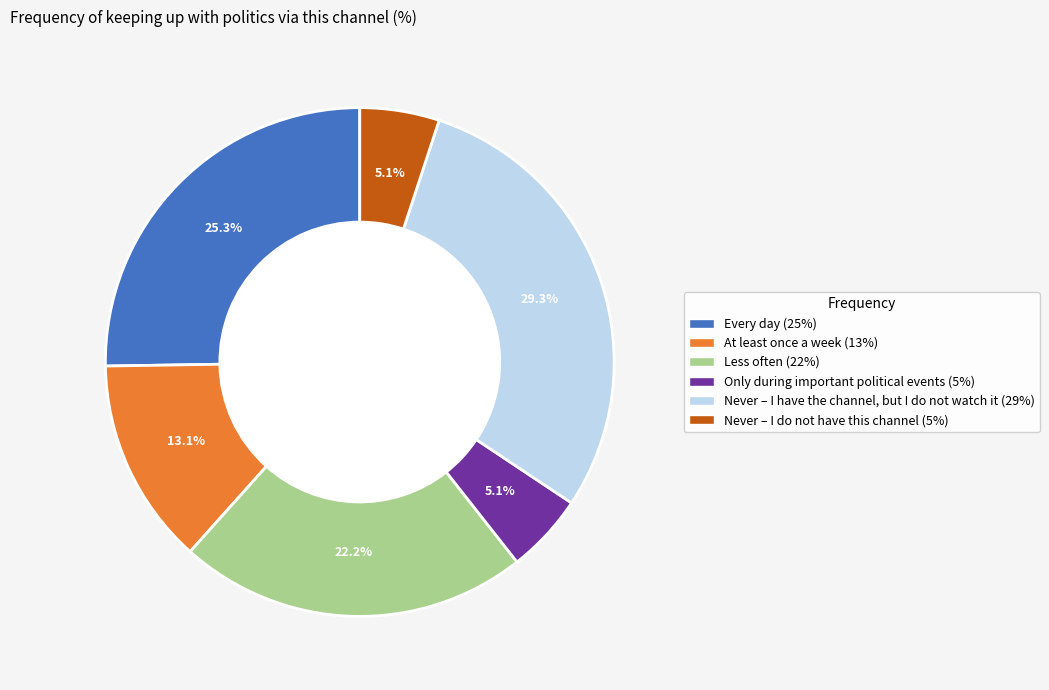

To the nearest percent, what is the difference between the largest and smallest slice percentages?

24%